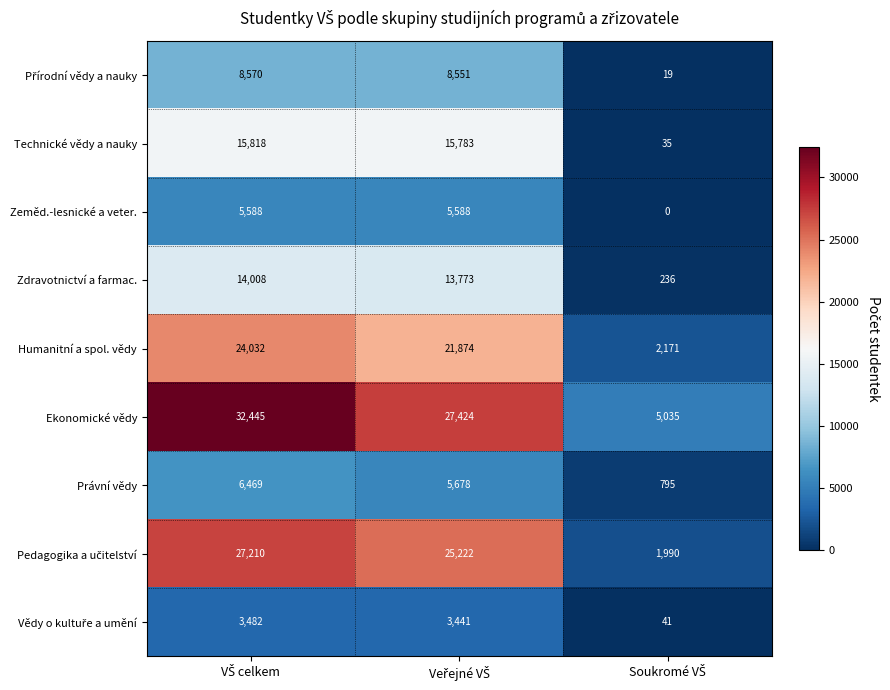

Which series has the largest range (max minus min)?

Ekonomické vědy